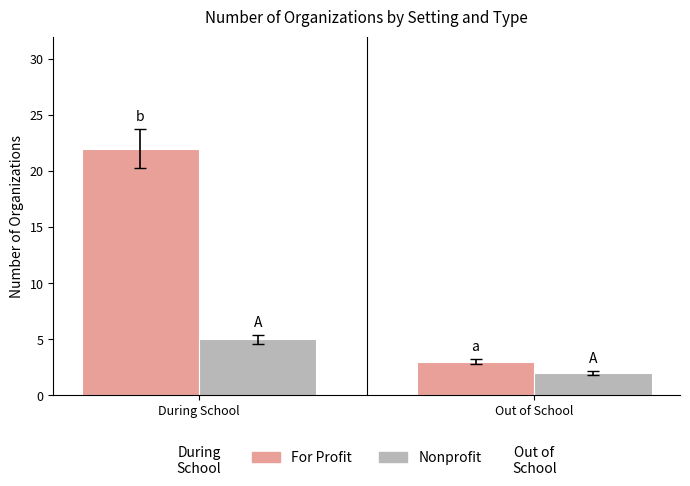

What is the lowest value of the For Profit series?

3